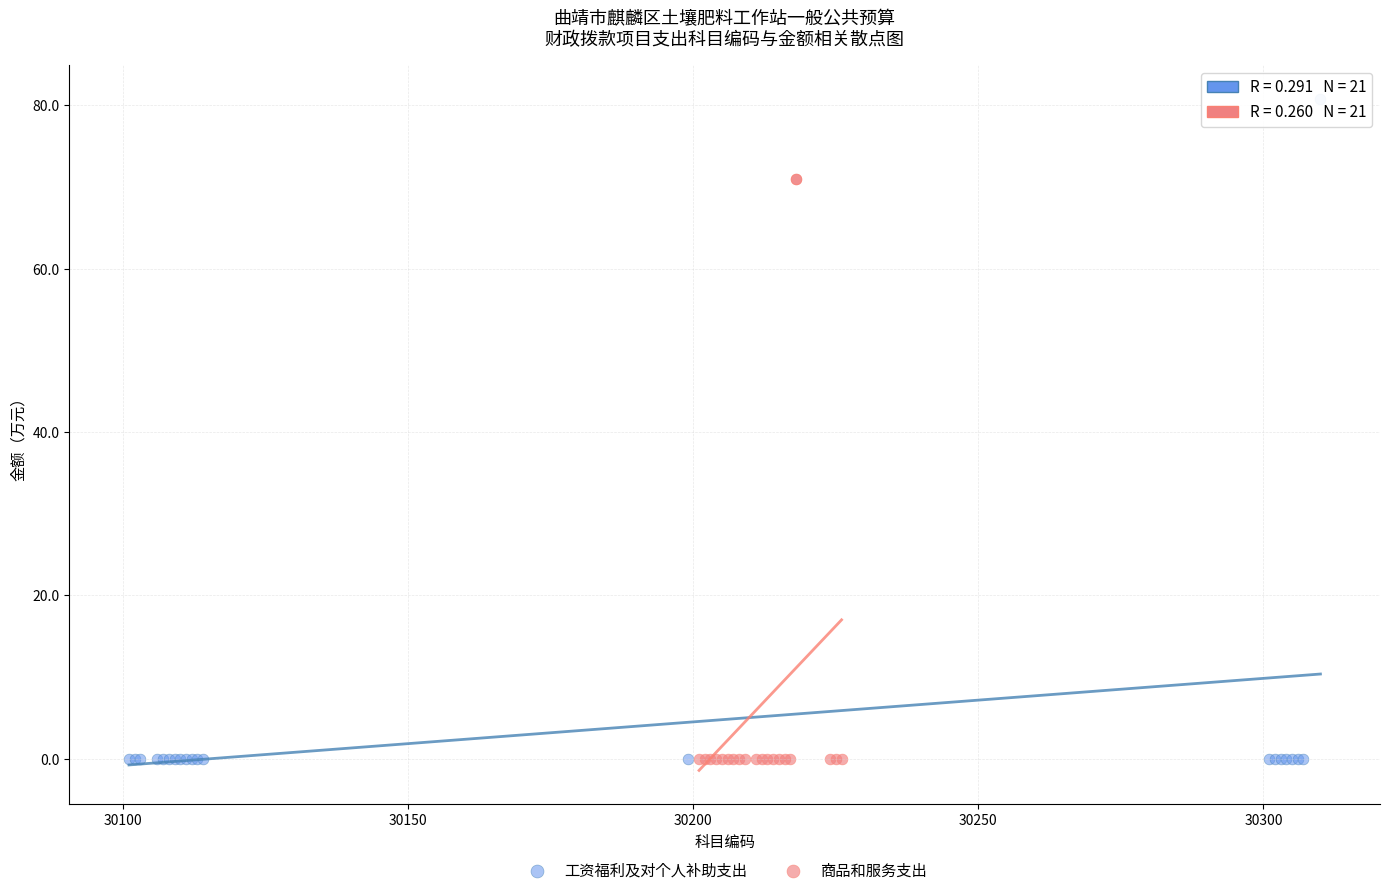

Which series has the widest spread of Y values?

工资福利及对个人补助支出